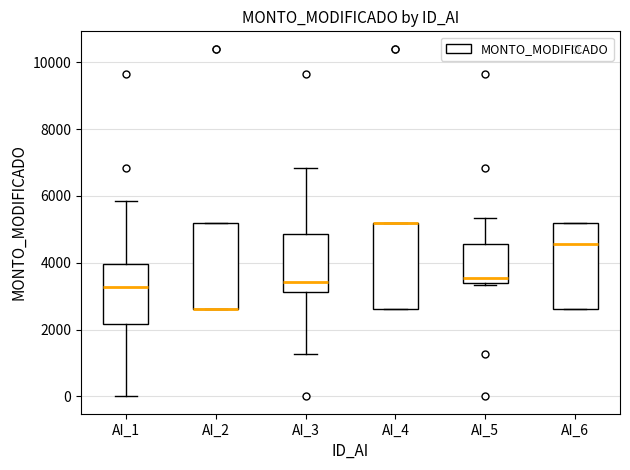

Reading left to right, read every box against the y-axis: the position of its median line, the range the box covers, and the ends of its whiskers. The values are not printed on the chart, so give them approximately, as read against the axis.

AI_1: median 3200, box 2200 to 4000, whiskers 0 to 5800
AI_2: median 2600 (drawn on the box's lower edge), box 2600 to 5200, whiskers 2600 to 5200
AI_3: median 3400, box 3200 to 4800, whiskers 1200 to 6800
AI_4: median 5200 (drawn on the box's upper edge), box 2600 to 5200, whiskers 2600 to 5200
AI_5: median 3600, box 3400 to 4600, whiskers 3400 to 5400
AI_6: median 4600, box 2600 to 5200, whiskers 2600 to 5200